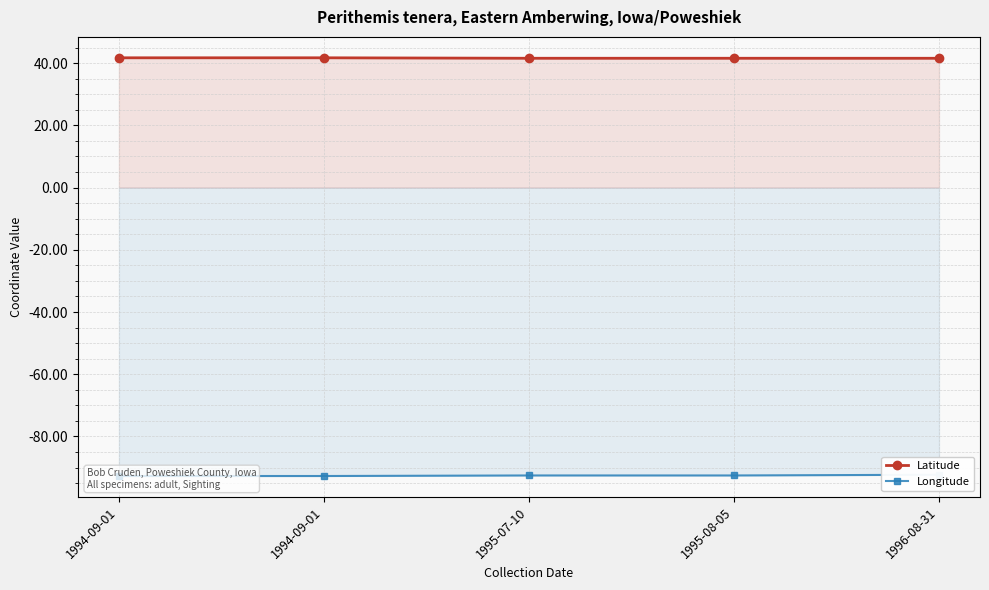

True or false: Latitude has a value of 24.4 at 1995-07-10.

False